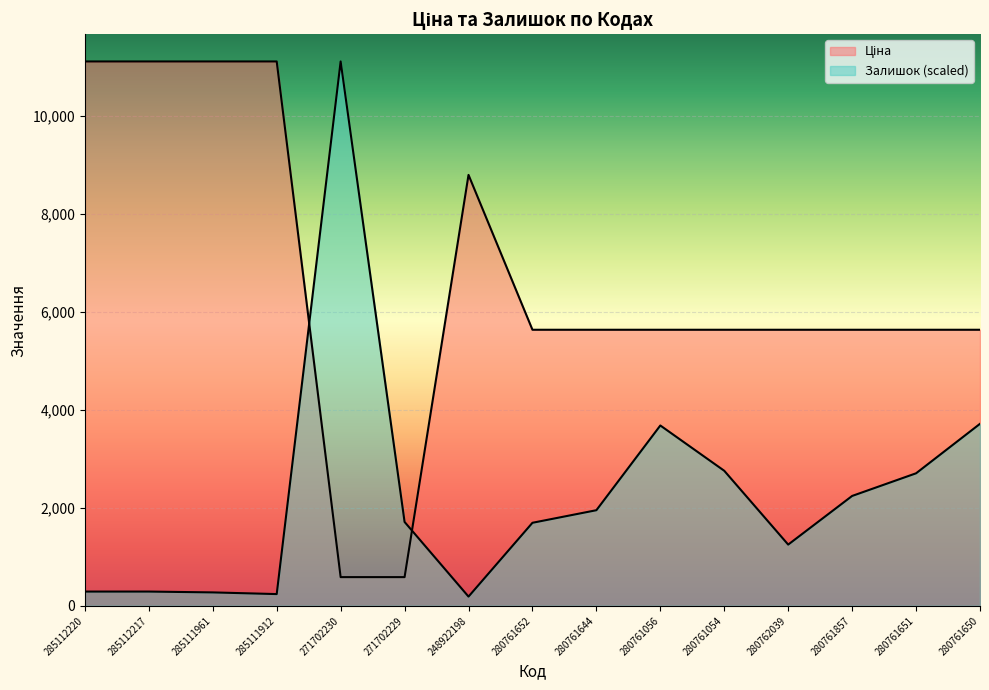

At 280761652, list the series in order from smallest to largest.

Залишок, Ціна